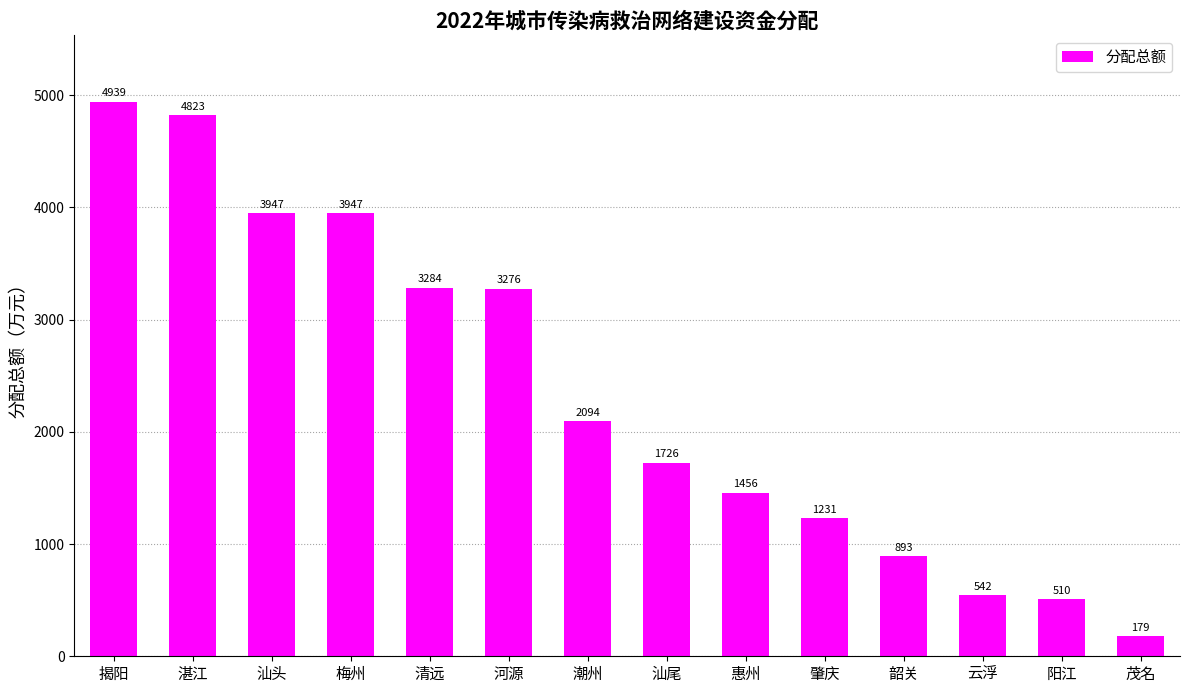

What is the label of the 9th bar from the right?

河源